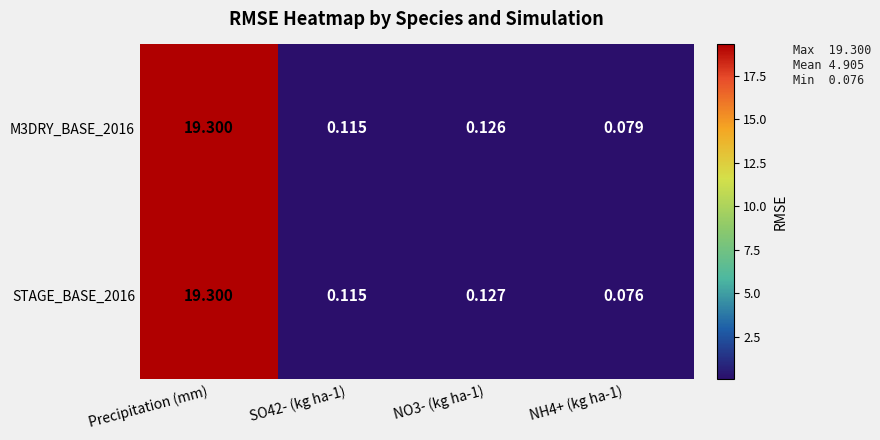

At which category is the sum across all series the highest?

Precipitation (mm)